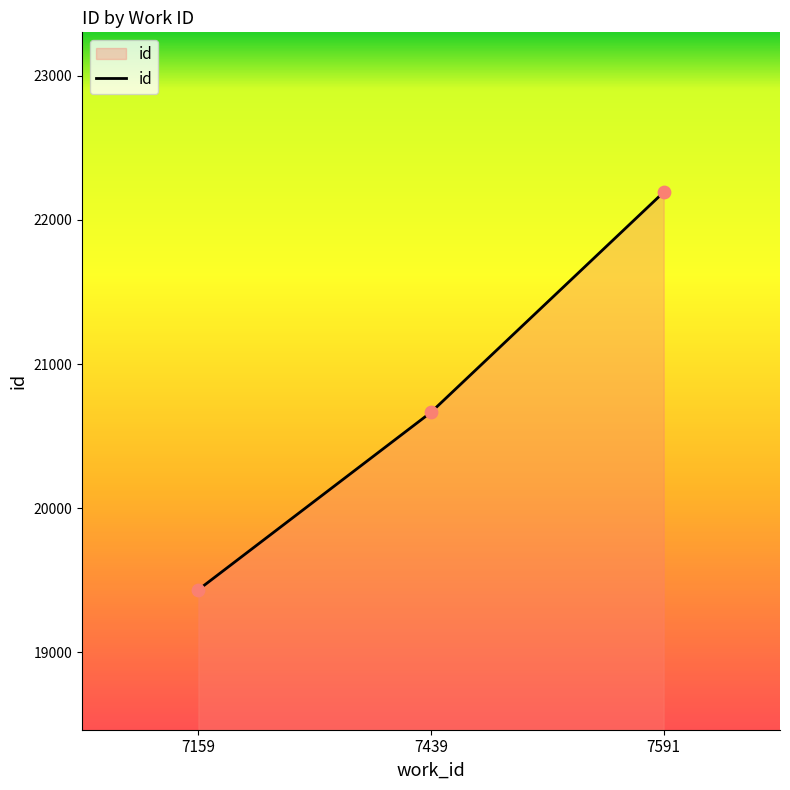

What is the change in value from 7439 to 7591?

+1528